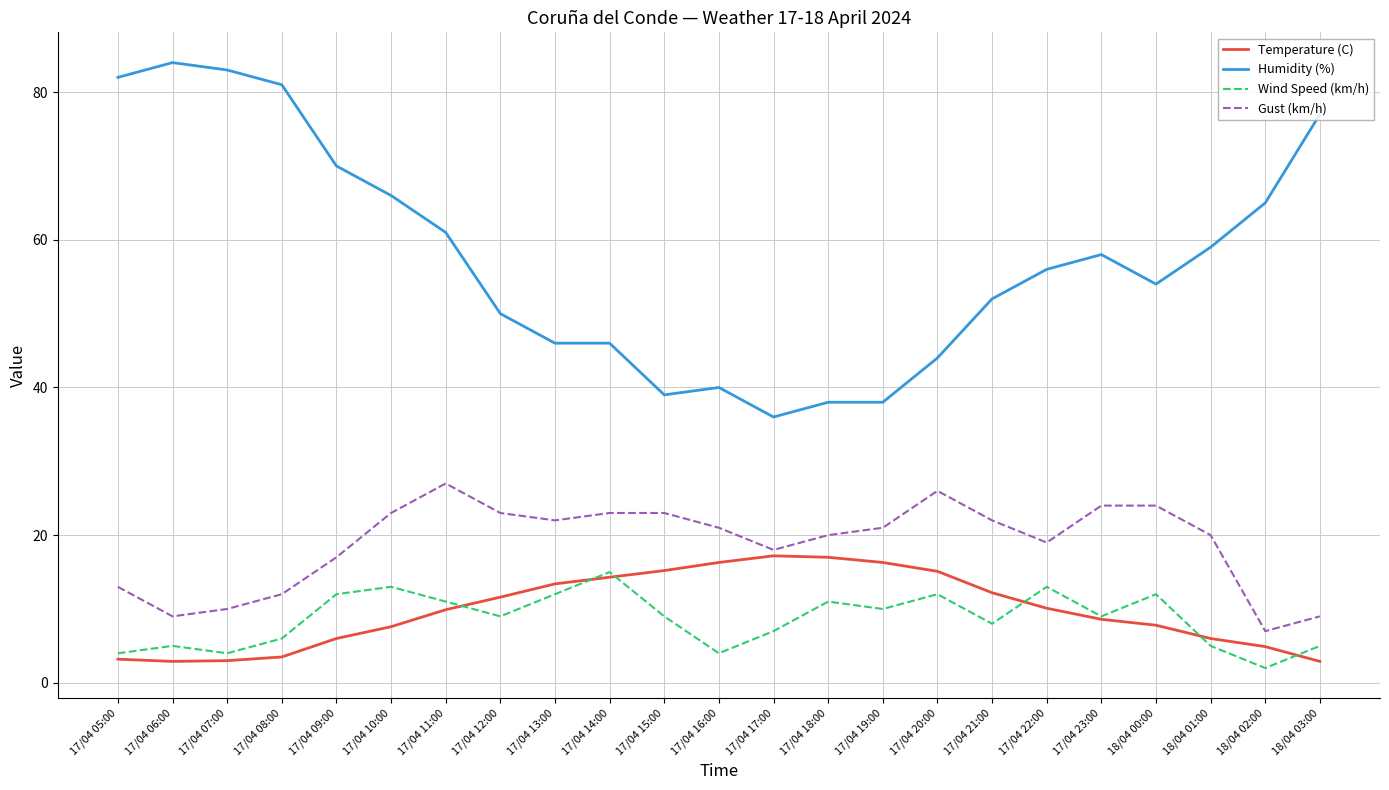

True or false: Gust (km/h) has a value of 32.3 at 17/04 10:00.

False